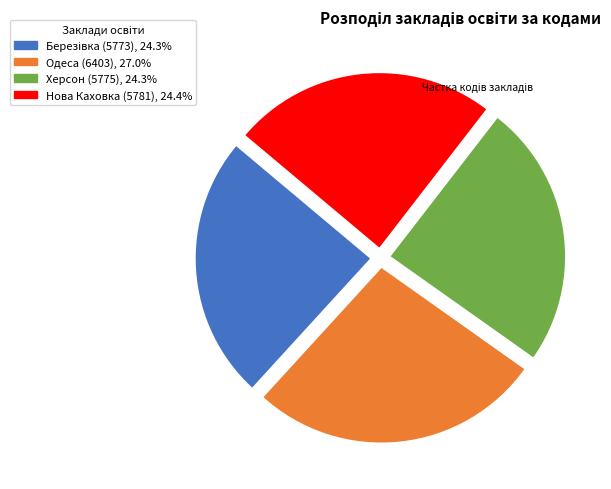

Does Одеса (6403), 27.0% represent more than half of the total?

No